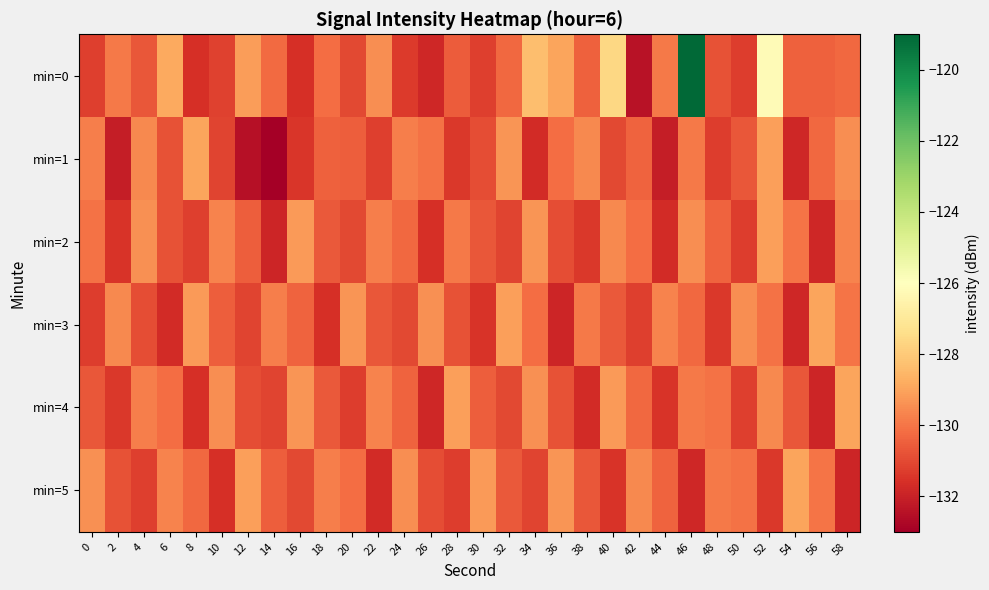

Reading right to left, extract all data points from this chart.

min=0: 58=-130.3	56=-130.4	54=-130.5	52=-126.2	50=-131.3	48=-130.8	46=-119.1	44=-129.9	42=-132.4	40=-127.6	38=-130.5	36=-129.0	34=-128.3	32=-130.3	30=-131.2	28=-130.6	26=-131.8	24=-131.3	22=-129.4	20=-131.0	18=-130.2	16=-131.6	14=-130.2	12=-129.2	10=-131.2	8=-131.6	6=-128.9	4=-130.7	2=-129.9	0=-131.2
min=1: 58=-129.5	56=-130.3	54=-131.8	52=-129.1	50=-130.7	48=-131.3	46=-129.9	44=-132.1	42=-130.4	40=-131.0	38=-129.6	36=-130.2	34=-131.7	32=-129.3	30=-130.9	28=-131.4	26=-130.1	24=-129.8	22=-131.2	20=-130.5	18=-130.5	16=-131.5	14=-133.0	12=-132.5	10=-131.1	8=-129.0	6=-130.8	4=-129.6	2=-132.1	0=-129.8
min=2: 58=-129.7	56=-131.8	54=-130.0	52=-129.1	50=-131.3	48=-130.4	46=-129.5	44=-131.7	42=-130.2	40=-129.6	38=-131.4	36=-130.9	34=-129.3	32=-131.1	30=-130.7	28=-129.9	26=-131.6	24=-130.3	22=-129.8	20=-131.0	18=-130.6	16=-129.2	14=-131.9	12=-130.5	10=-129.7	8=-131.2	6=-130.8	4=-129.4	2=-131.5	0=-130.1
min=3: 58=-130.0	56=-129.0	54=-131.8	52=-130.1	50=-129.5	48=-131.4	46=-130.3	44=-129.7	42=-131.2	40=-130.6	38=-129.9	36=-131.9	34=-130.2	32=-129.1	30=-131.5	28=-130.8	26=-129.4	24=-131.0	22=-130.7	20=-129.3	18=-131.6	16=-130.4	14=-129.8	12=-131.1	10=-130.5	8=-129.2	6=-131.7	4=-130.9	2=-129.6	0=-131.3
min=4: 58=-129.0	56=-131.9	54=-130.7	52=-129.6	50=-131.2	48=-130.1	46=-129.9	44=-131.5	42=-130.3	40=-129.2	38=-131.7	36=-130.8	34=-129.4	32=-131.0	30=-130.5	28=-129.1	26=-131.8	24=-130.4	22=-129.7	20=-131.3	18=-130.6	16=-129.3	14=-131.1	12=-130.9	10=-129.5	8=-131.6	6=-130.2	4=-129.8	2=-131.4	0=-130.7
min=5: 58=-131.9	56=-130.0	54=-129.0	52=-131.4	50=-130.1	48=-129.9	46=-131.8	44=-130.4	42=-129.6	40=-131.5	38=-130.7	36=-129.3	34=-131.1	32=-130.6	30=-129.2	28=-131.3	26=-130.9	24=-129.5	22=-131.7	20=-130.2	18=-129.8	16=-131.0	14=-130.5	12=-129.1	10=-131.6	8=-130.3	6=-129.7	4=-131.2	2=-130.8	0=-129.4